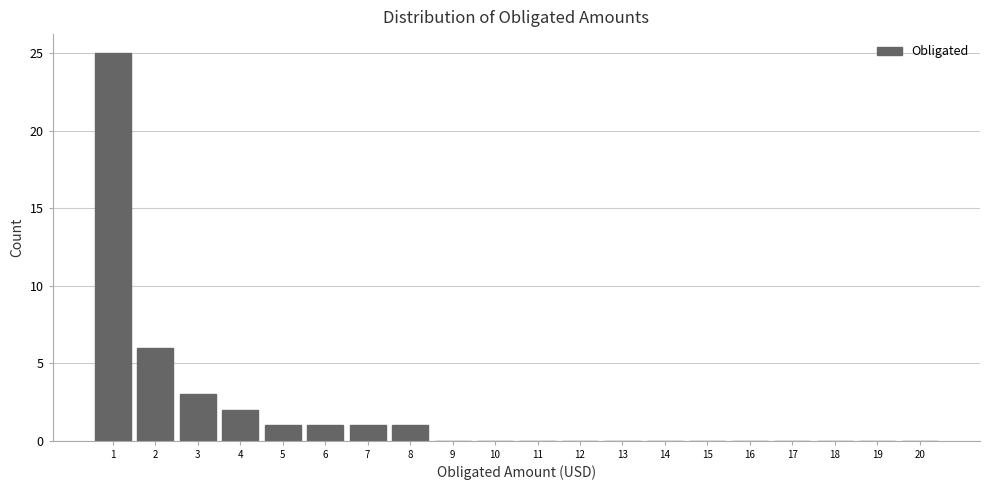

Reading left to right, transcribe all the data shown in this chart.

1=25	2=6	3=3	4=2	5=1	6=1	7=1	8=1	9=0	10=0	11=0	12=0	13=0	14=0	15=0	16=0	17=0	18=0	19=0	20=0